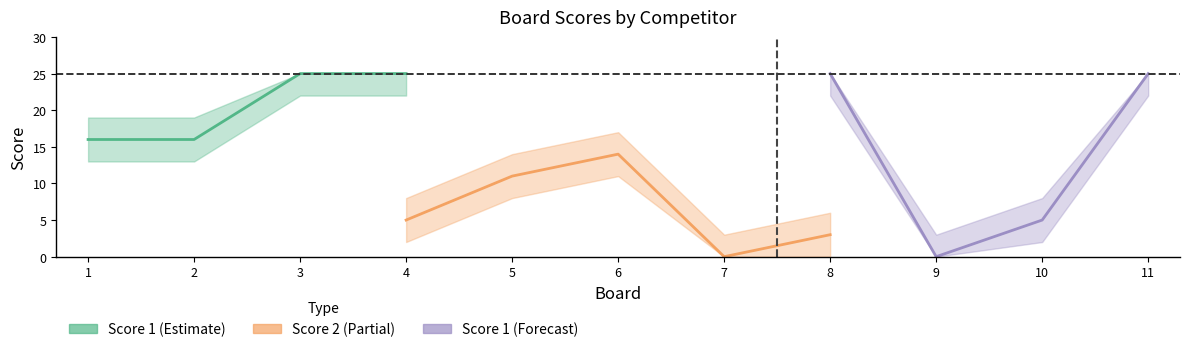

What is the value of the Score 1 point at the 5th from the left?

25